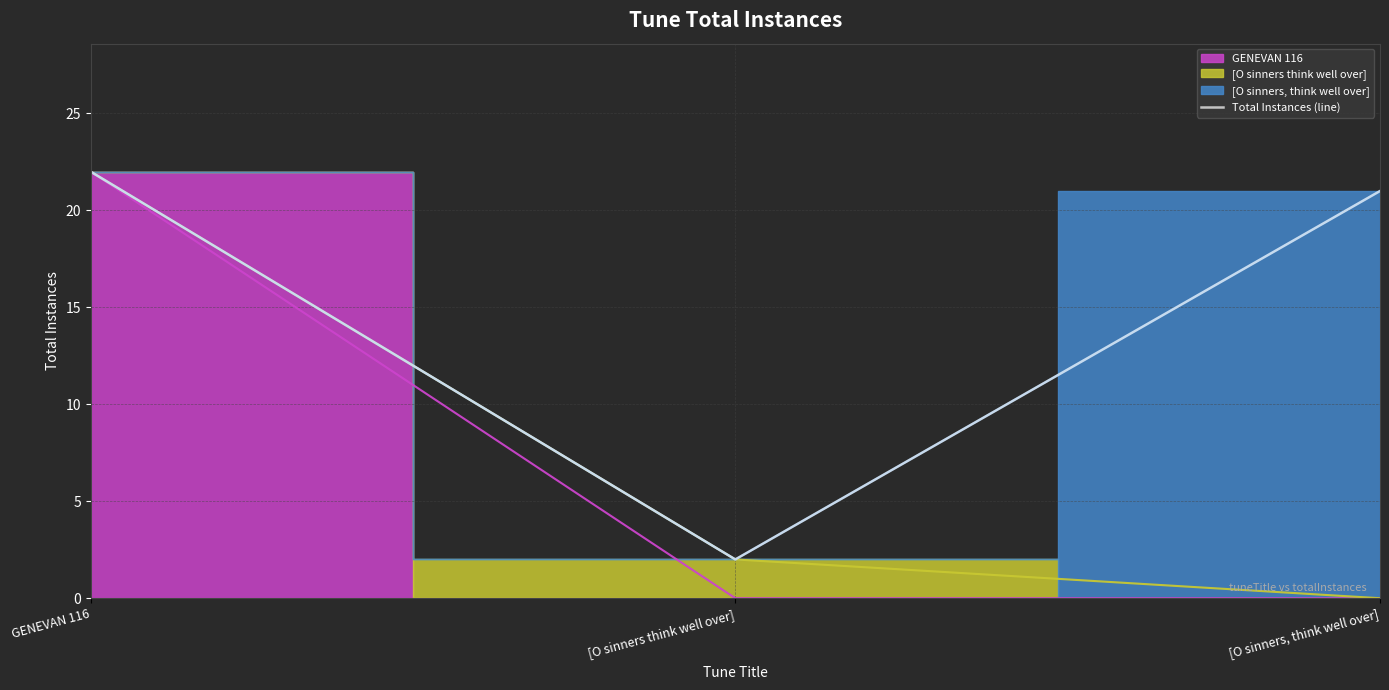

How many lines are shown in the chart?

1